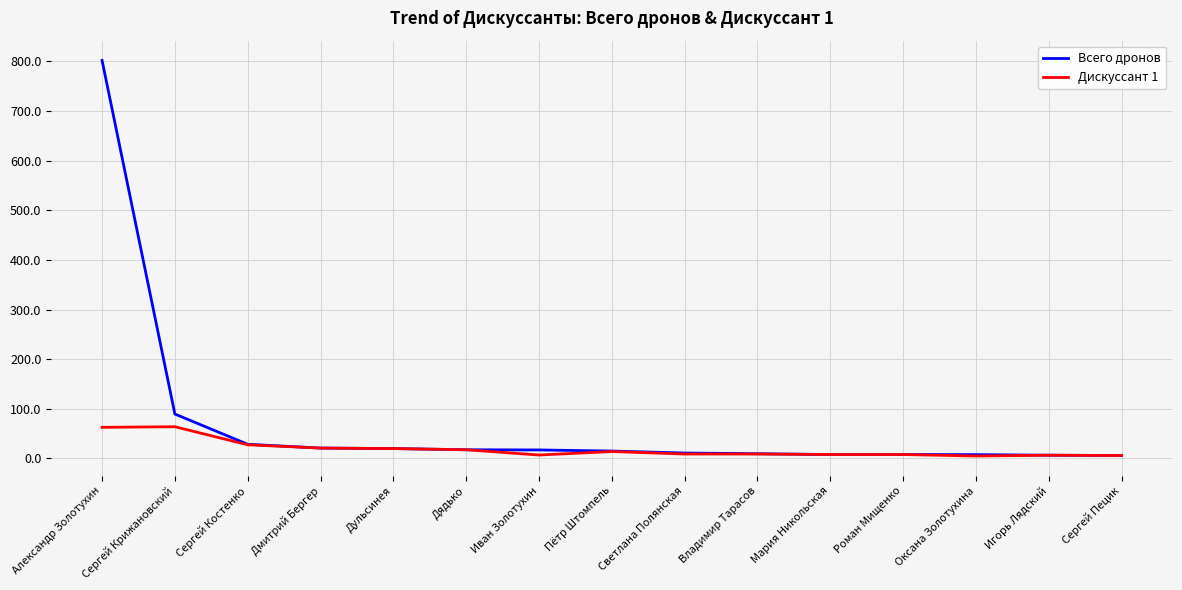

What is the difference between the maximum and minimum values in the Дискуссант 1 series?

59.0